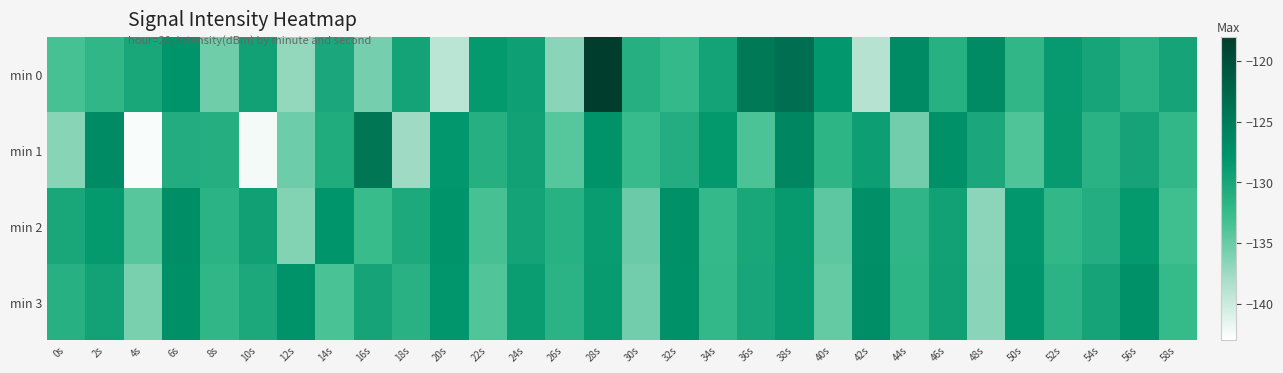

At which category is the sum across all series the highest?

28s